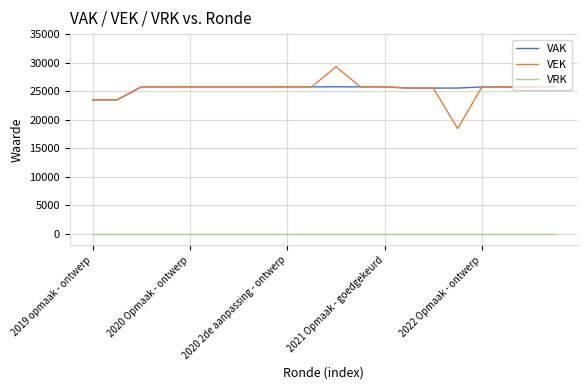

What is the maximum value for VEK?

29284